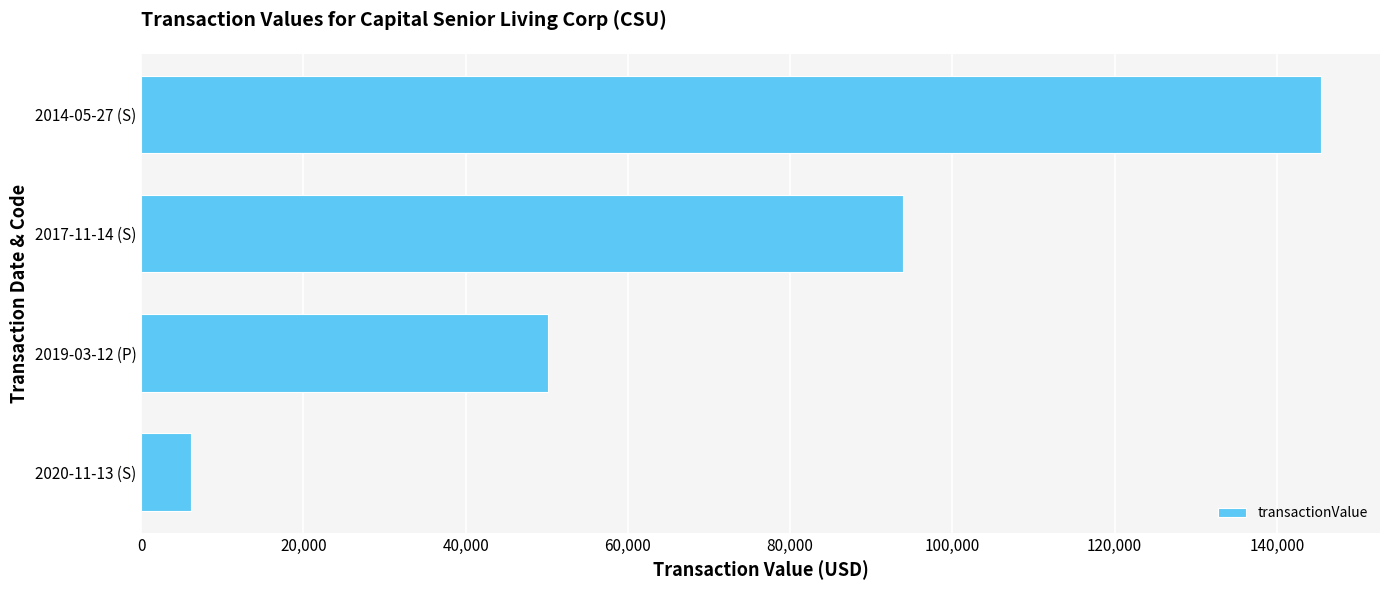

What is the minimum value shown in the chart?

6153